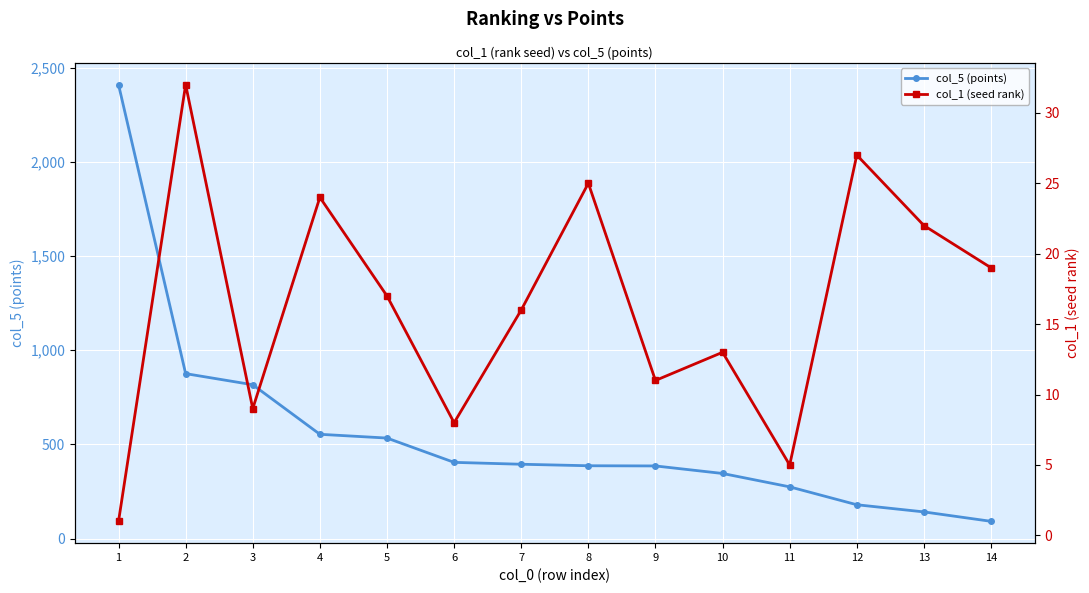

At which category is the sum across all series the highest?

1